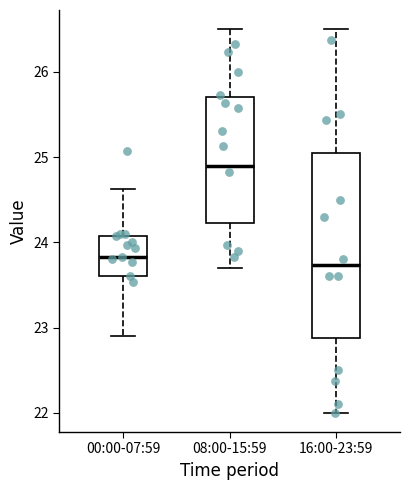

Comparing the boxes themselves (not the whiskers), which one is the tallest?

16:00-23:59